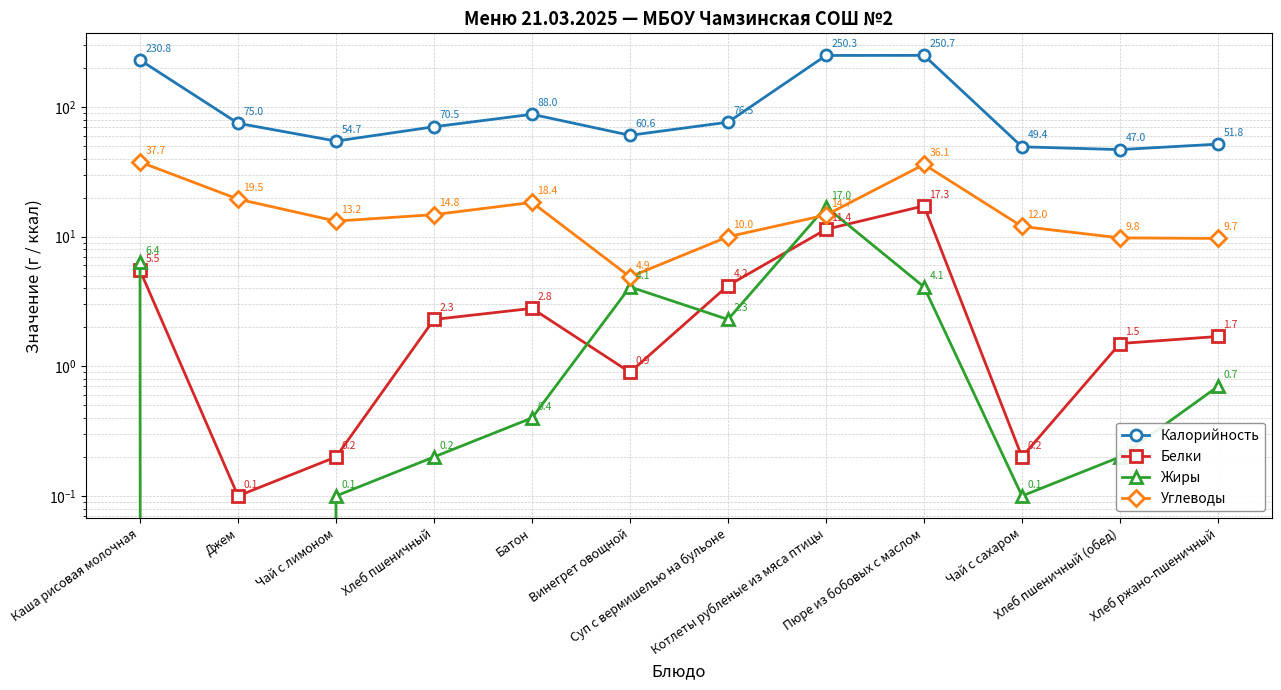

True or false: Калорийность and Углеводы intersect in this chart.

False